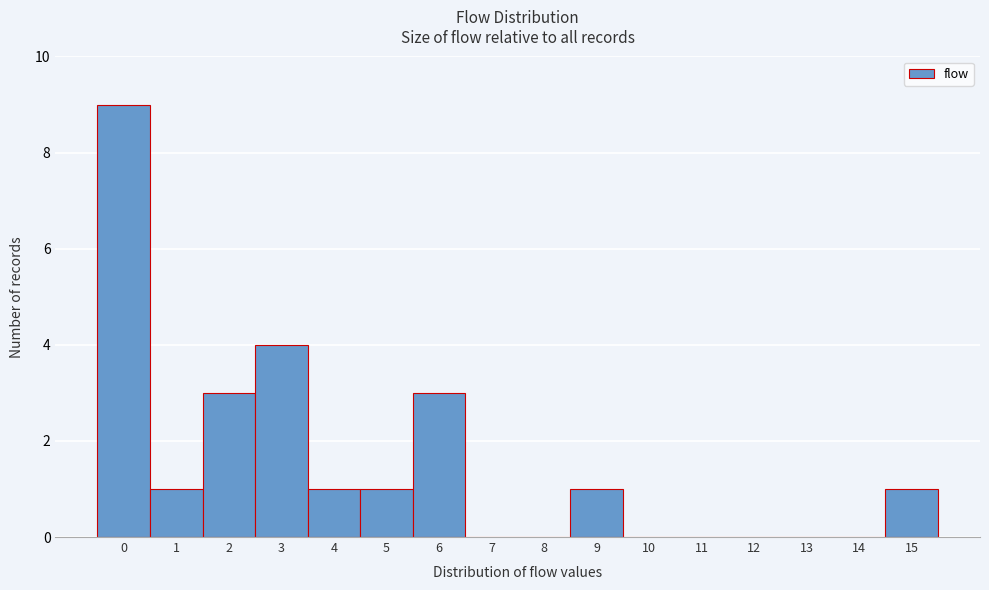

Reading left to right, list every bar in this chart as the range it spans on the x-axis followed by its height. The values are not printed on the chart, so give them approximately, as read against the axis.

-0.5 to 0.5: 9
0.5 to 1.5: 1
1.5 to 2.5: 3
2.5 to 3.5: 4
3.5 to 4.5: 1
4.5 to 5.5: 1
5.5 to 6.5: 3
6.5 to 7.5: 0
7.5 to 8.5: 0
8.5 to 9.5: 1
9.5 to 10.5: 0
10.5 to 11.5: 0
11.5 to 12.5: 0
12.5 to 13.5: 0
13.5 to 14.5: 0
14.5 to 15.5: 1